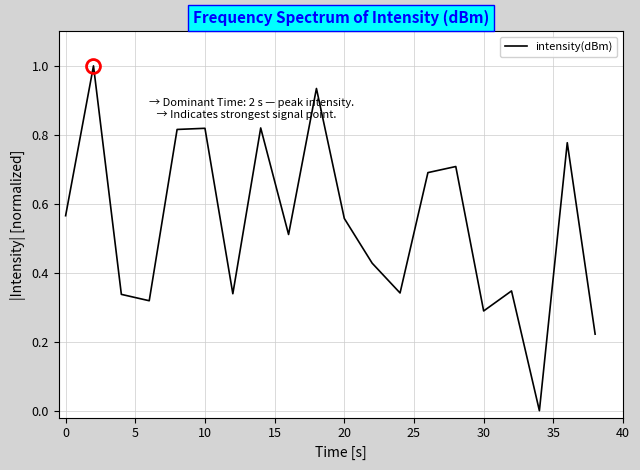

What is the greatest value displayed?

1.0